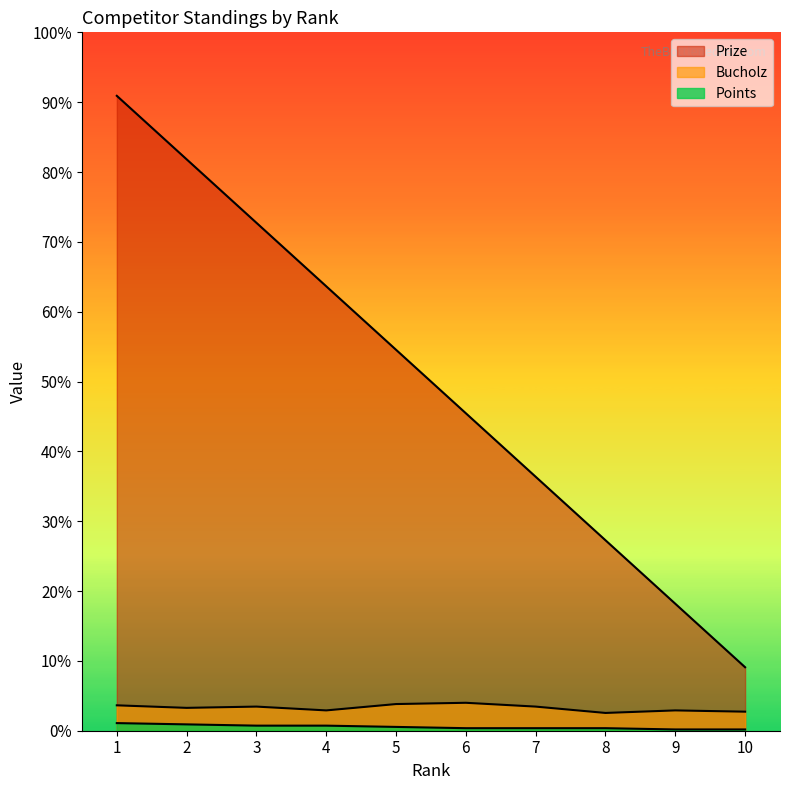

Is it true that Prize equals 313 at 2?

False